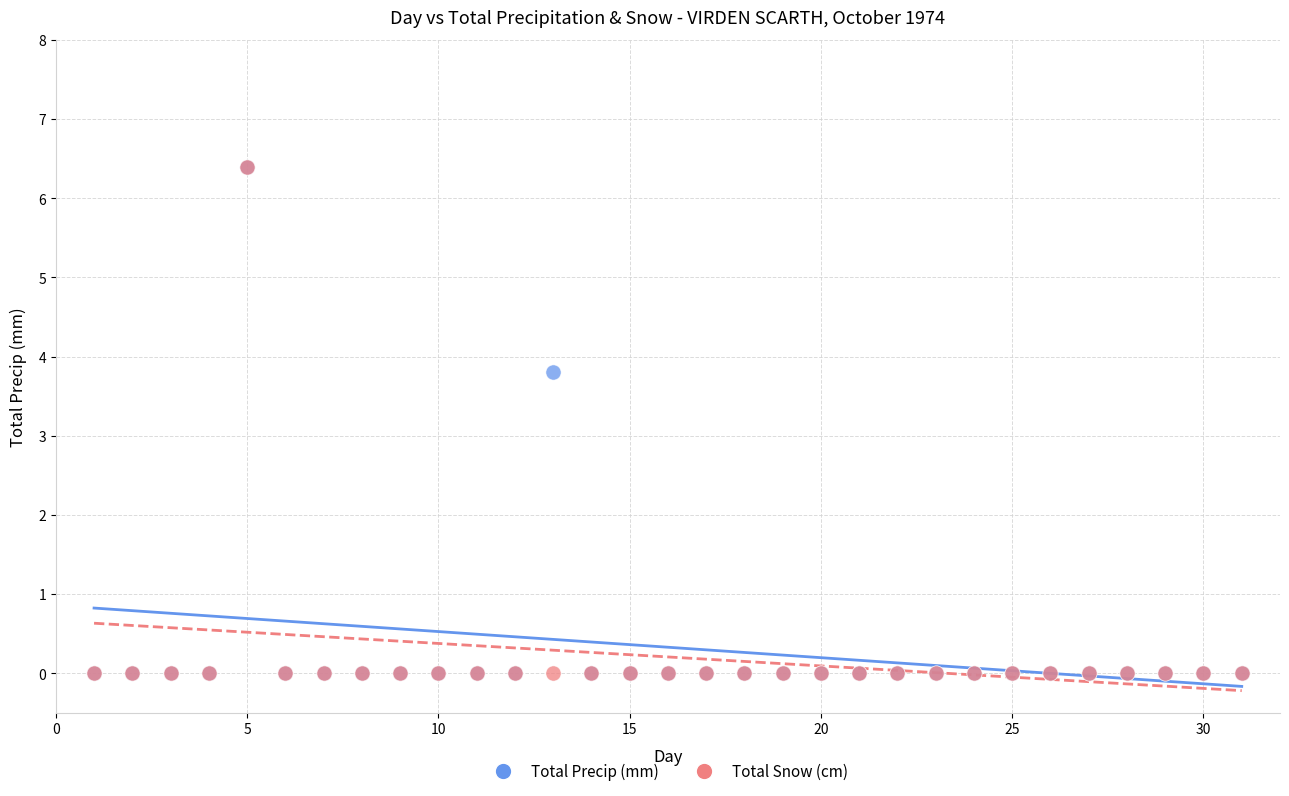

What are all the series names shown in the legend?

Total Precip (mm), Total Snow (cm)